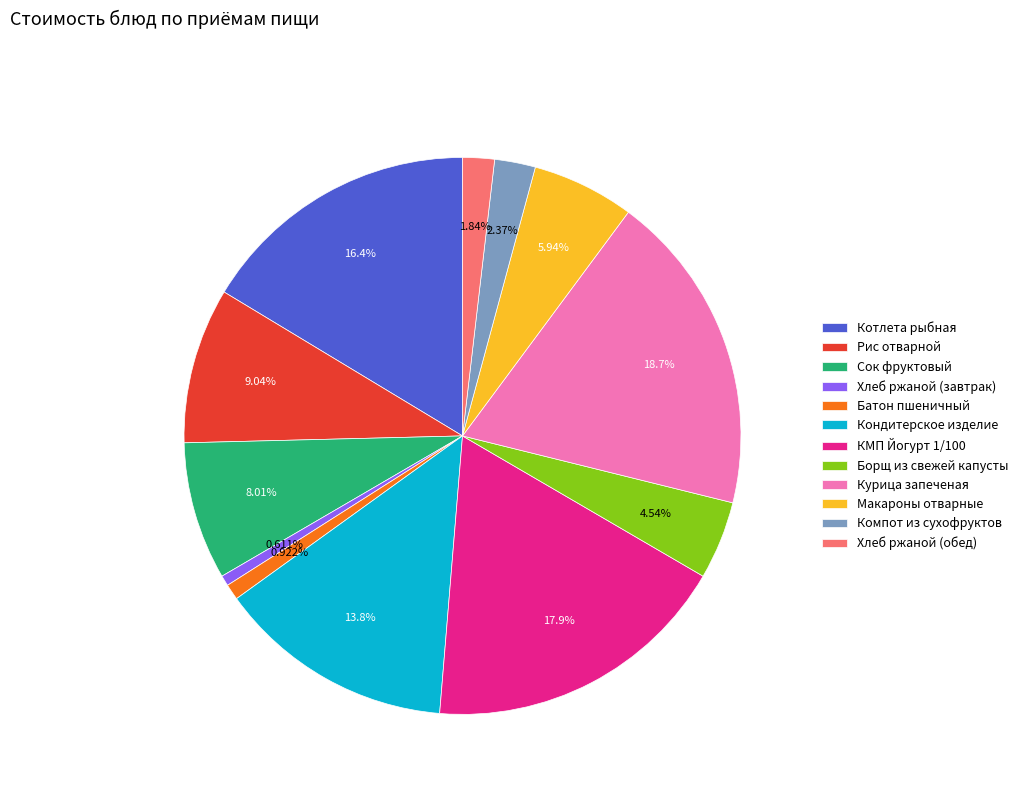

How many slices are in this pie chart?

12